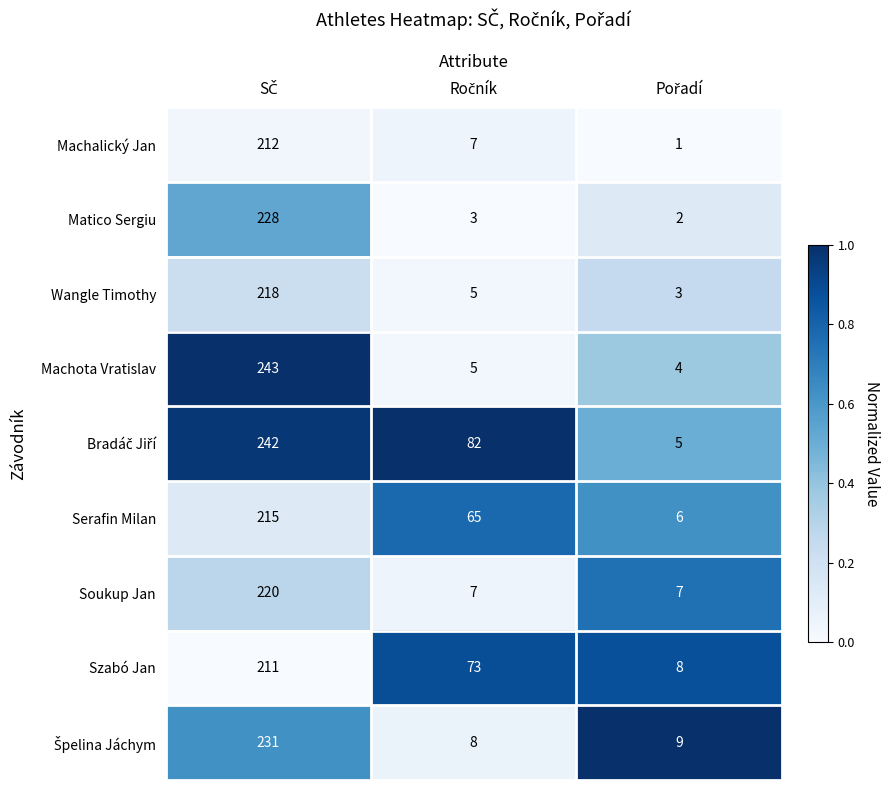

What is the sum of all Machalický Jan values?

220